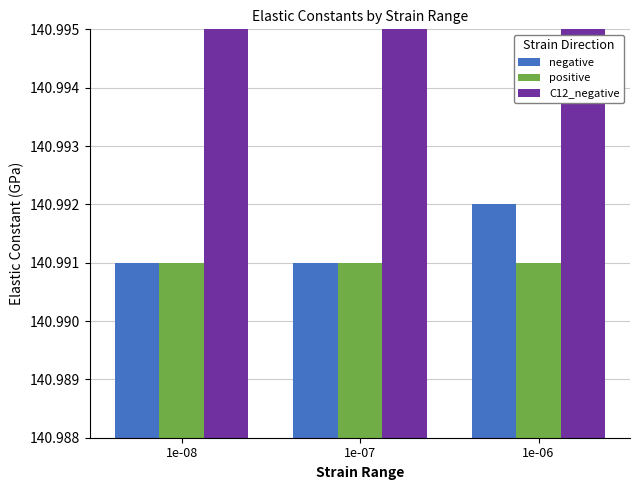

Which series has the widest spread of values?

negative